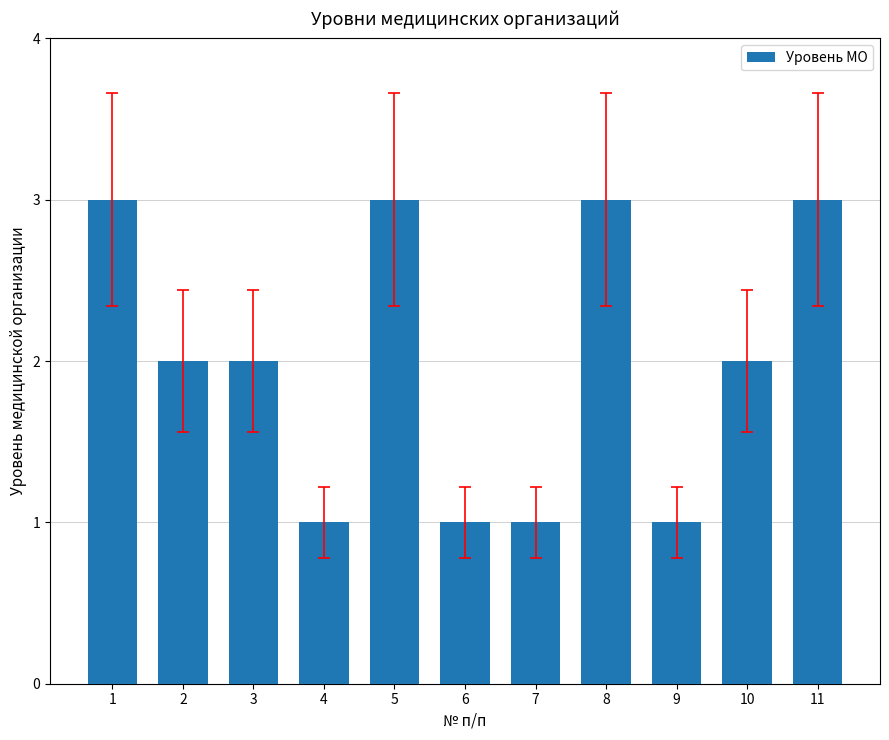

What is the value of the 10th bar from the left?

2